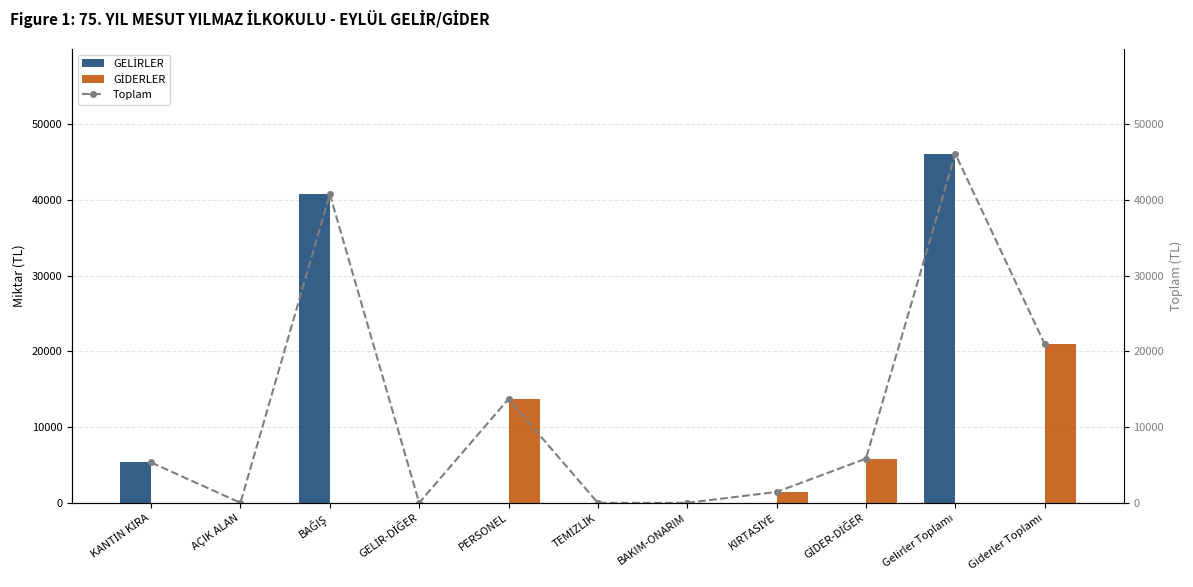

What are all the series names shown in the legend?

GELİRLER, GİDERLER, Toplam